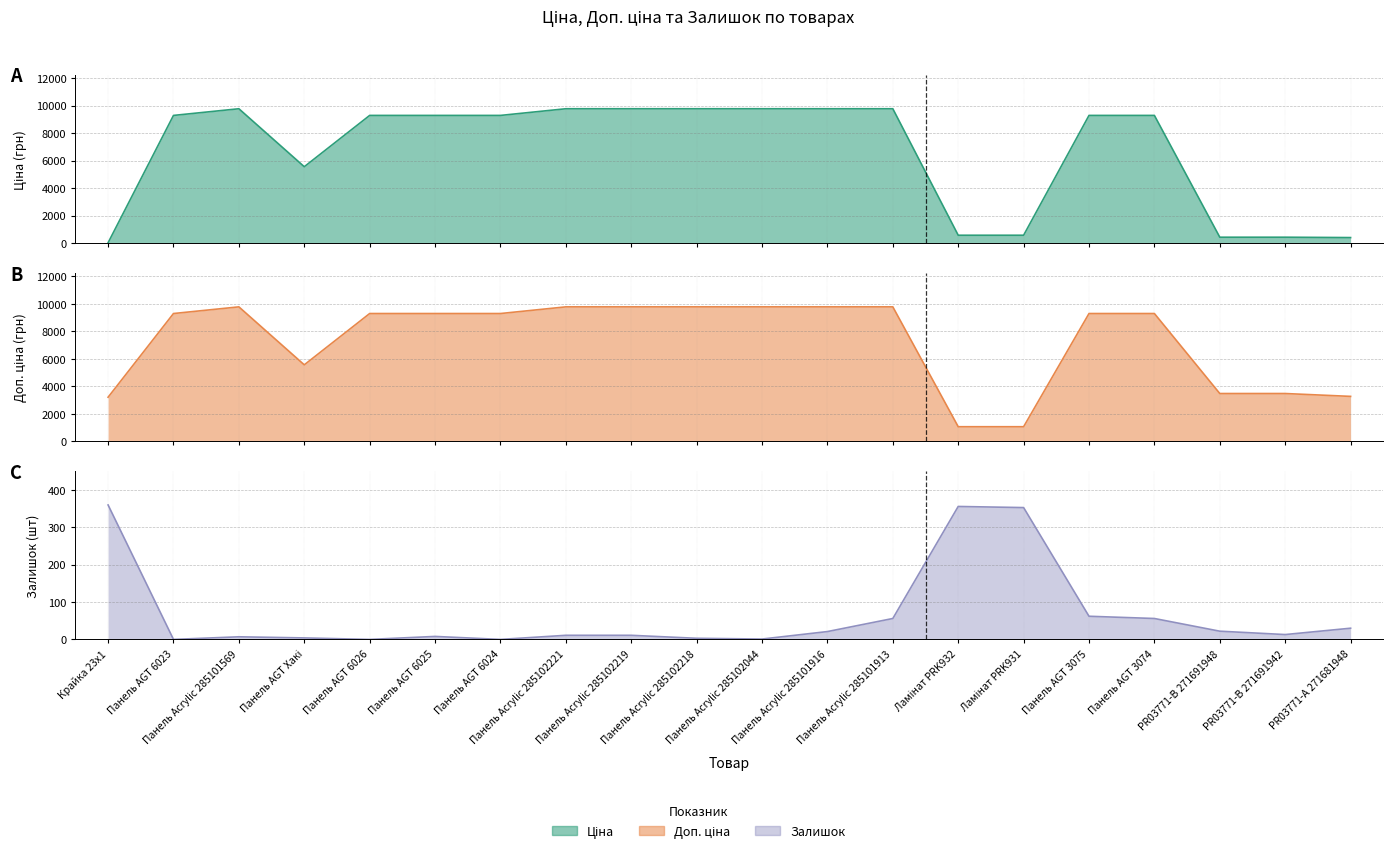

True or false: Залишок and Ціна cross at least once.

True